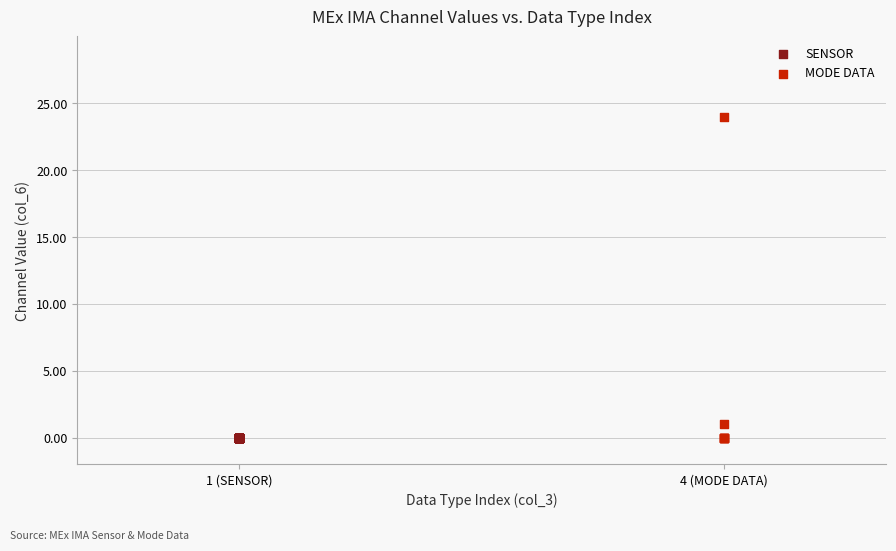

What are all the series names shown in the legend?

SENSOR, MODE DATA